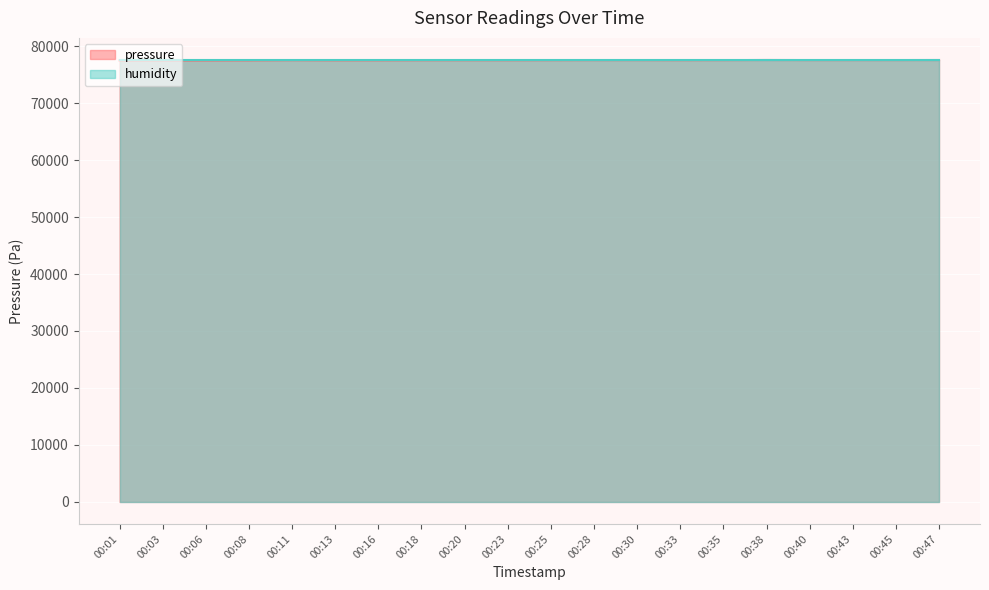

How many data points are less than 77531?

10